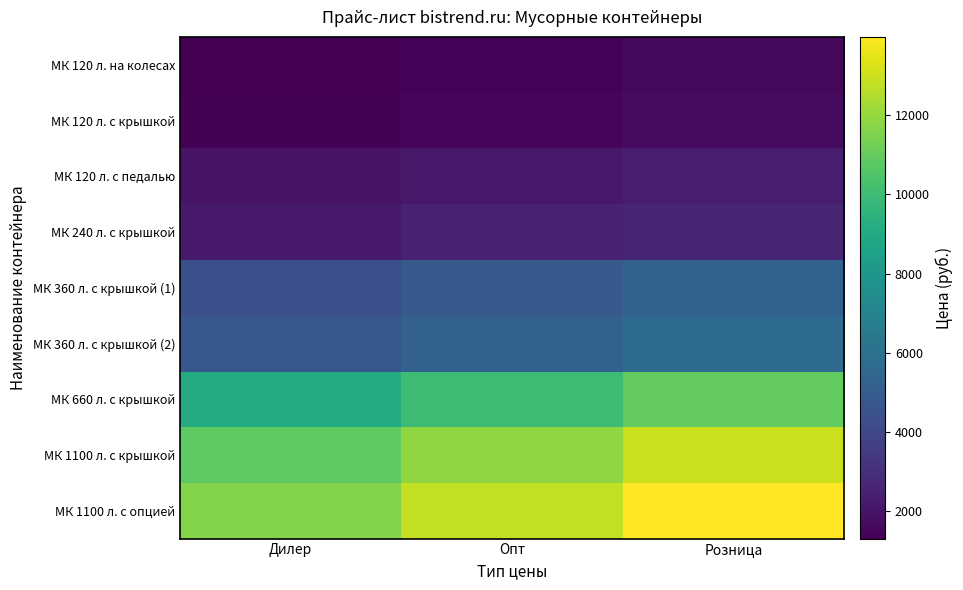

Which has a higher value, Дилер or Опт?

Опт